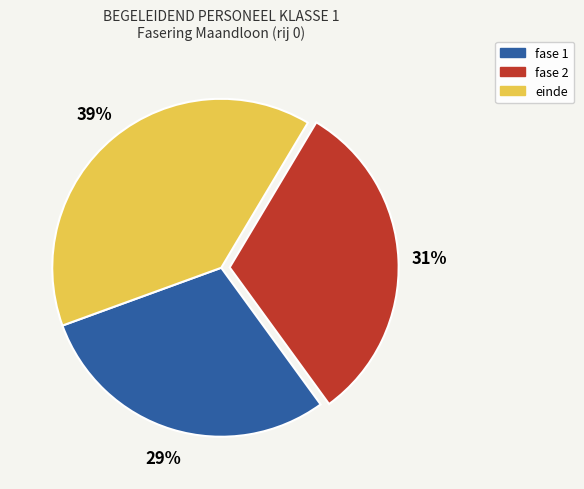

To the nearest percent, what is the difference between the largest and smallest slice percentages?

10%